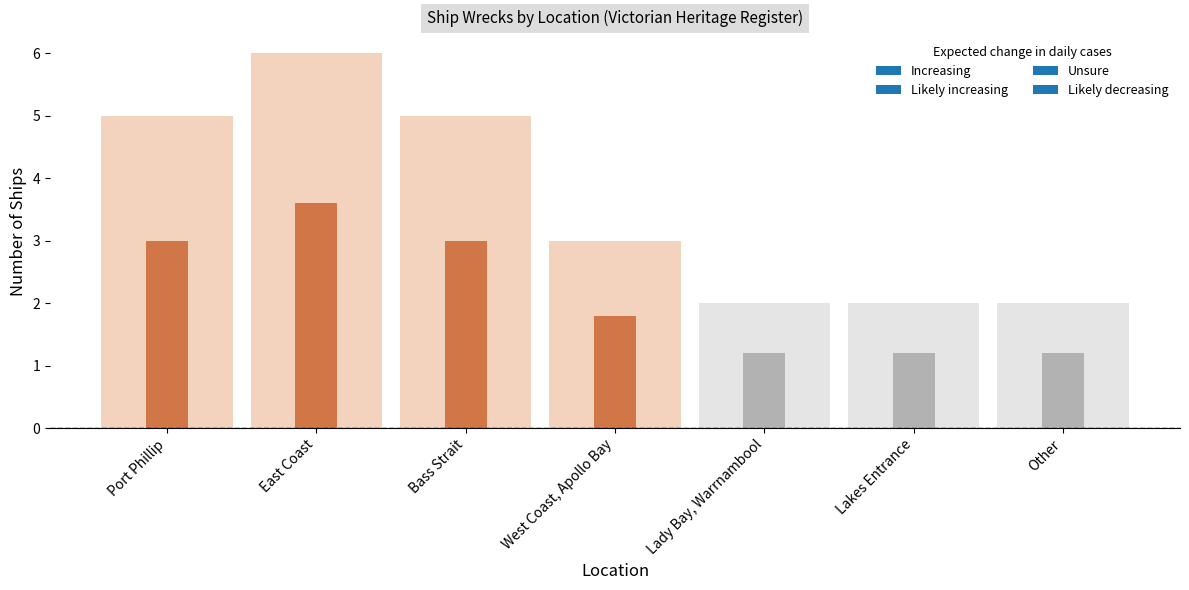

Does the chart contain stacked bars?

No